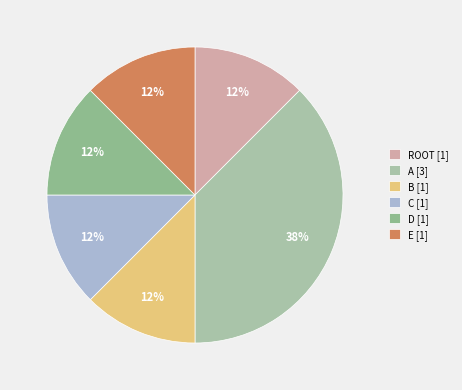

The B slice represents 12% of the pie. True or false?

True